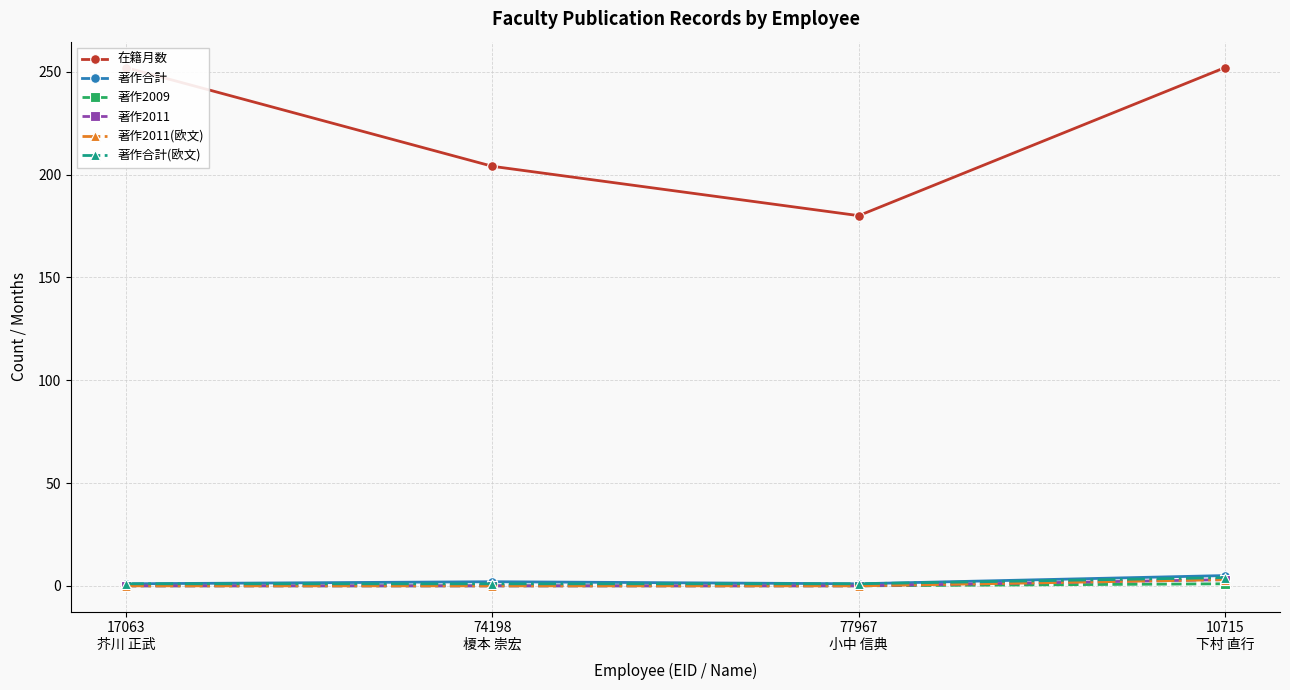

True or false: 著作2011(欧文) has a value of 0 at 77967
小中 信典.

True